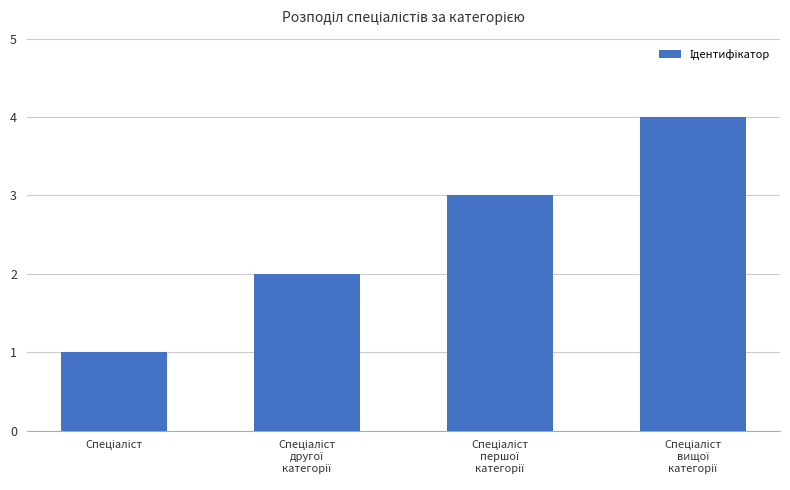

What is the sum of all values?

10